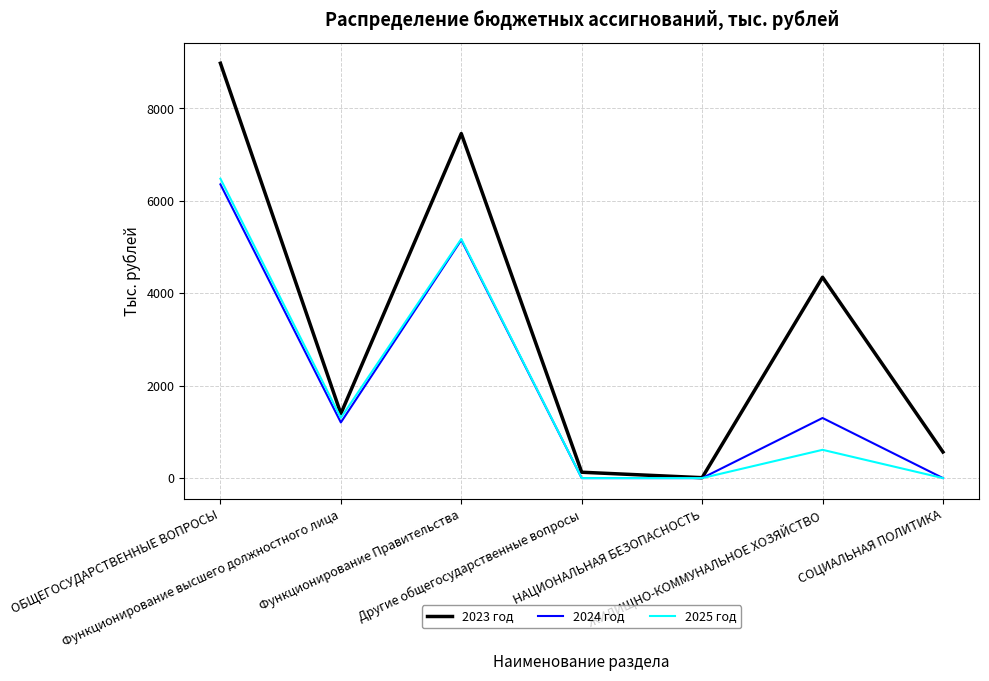

What is the maximum value for 2023 год?

8975.8